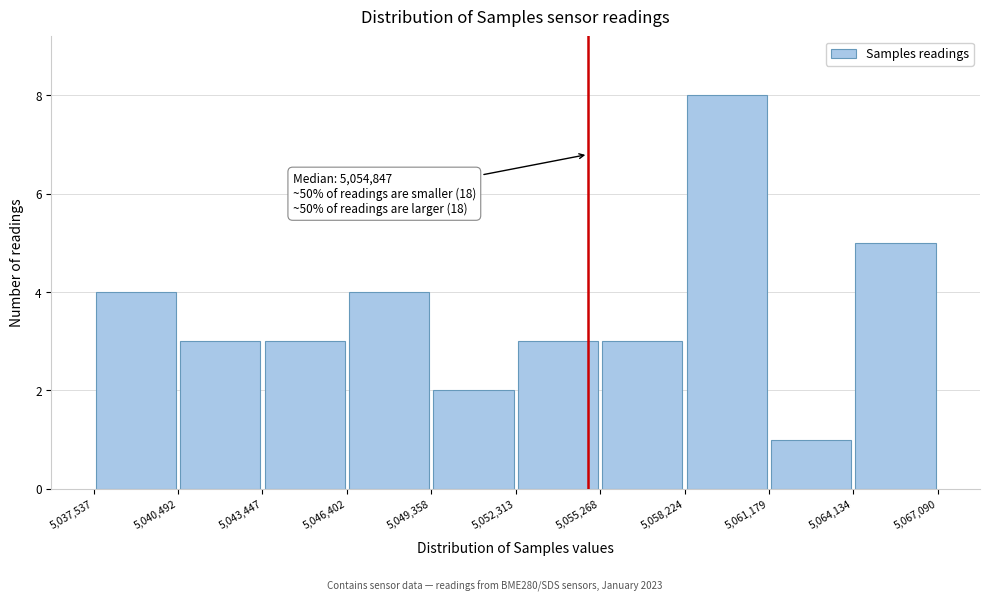

Over which range of the x-axis is the bar tallest?

5,058,224 to 5,061,179